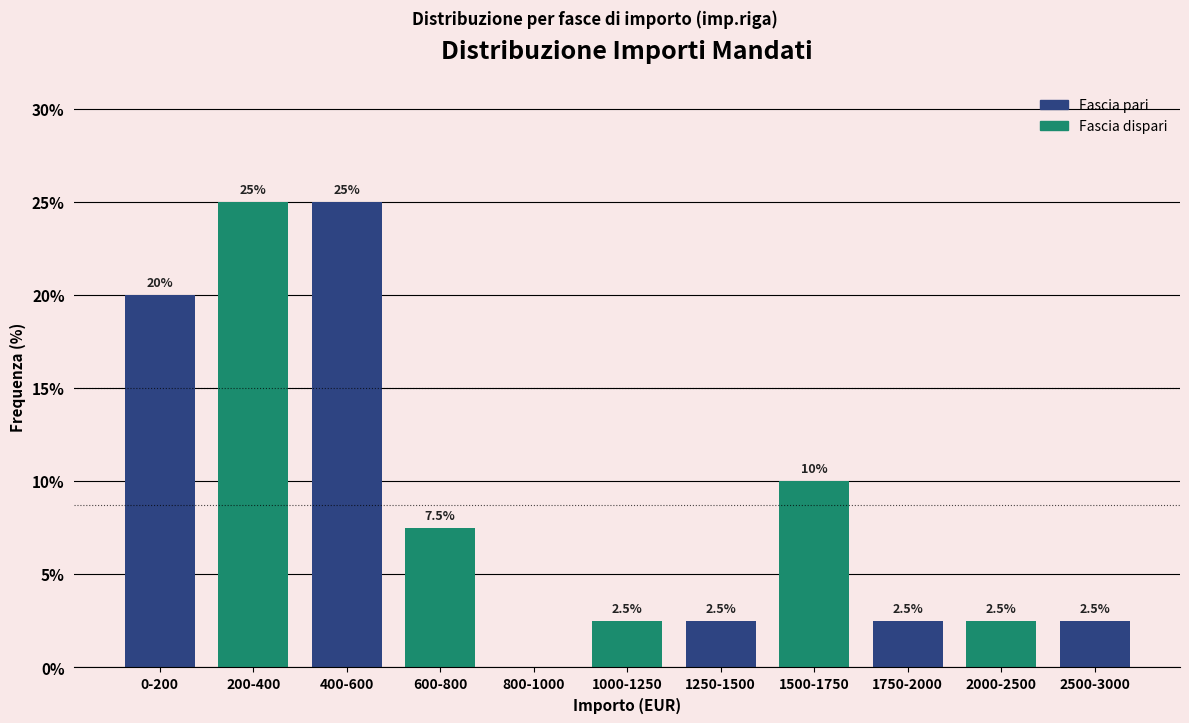

Reading left to right, list all the values displayed in this chart.

0-200=20.0	200-400=25.0	400-600=25.0	600-800=7.5	800-1000=0.0	1000-1250=2.5	1250-1500=2.5	1500-1750=10.0	1750-2000=2.5	2000-2500=2.5	2500-3000=2.5